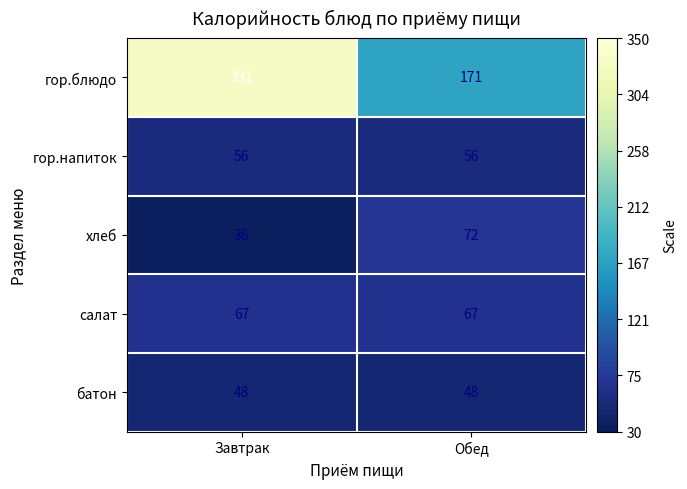

Reading right to left, extract all data points from this chart.

гор.блюдо: Обед=171	Завтрак=331
гор.напиток: Обед=56	Завтрак=56
хлеб: Обед=72	Завтрак=36
салат: Обед=67	Завтрак=67
батон: Обед=48	Завтрак=48